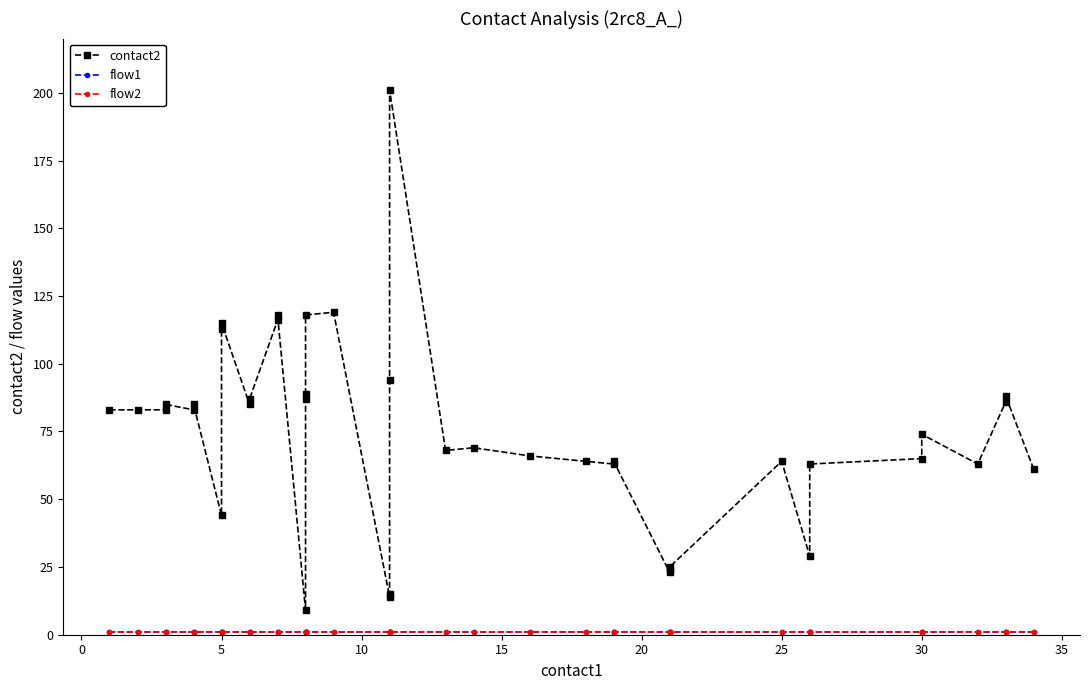

Is the value of contact2 at 14 greater than the value of flow2 at 14?

Yes